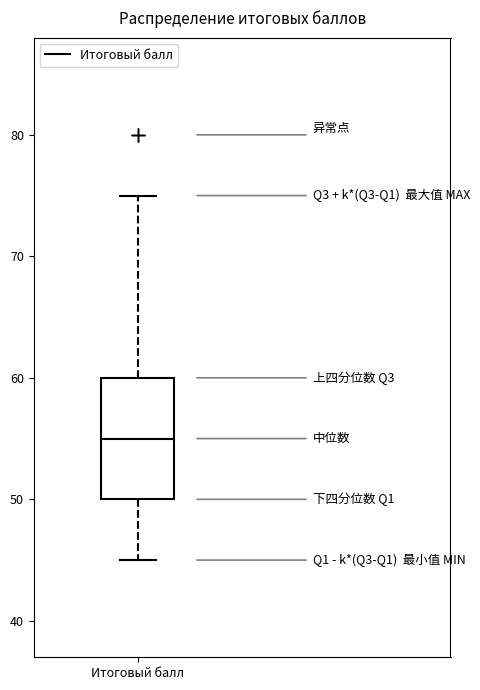

Read this box plot against the y-axis: the position of the median line, the range covered by the box, and the ends of both whiskers. The values are not printed on the chart, so give them approximately, as read against the axis.

median 55, box 50 to 60, whiskers 45 to 75